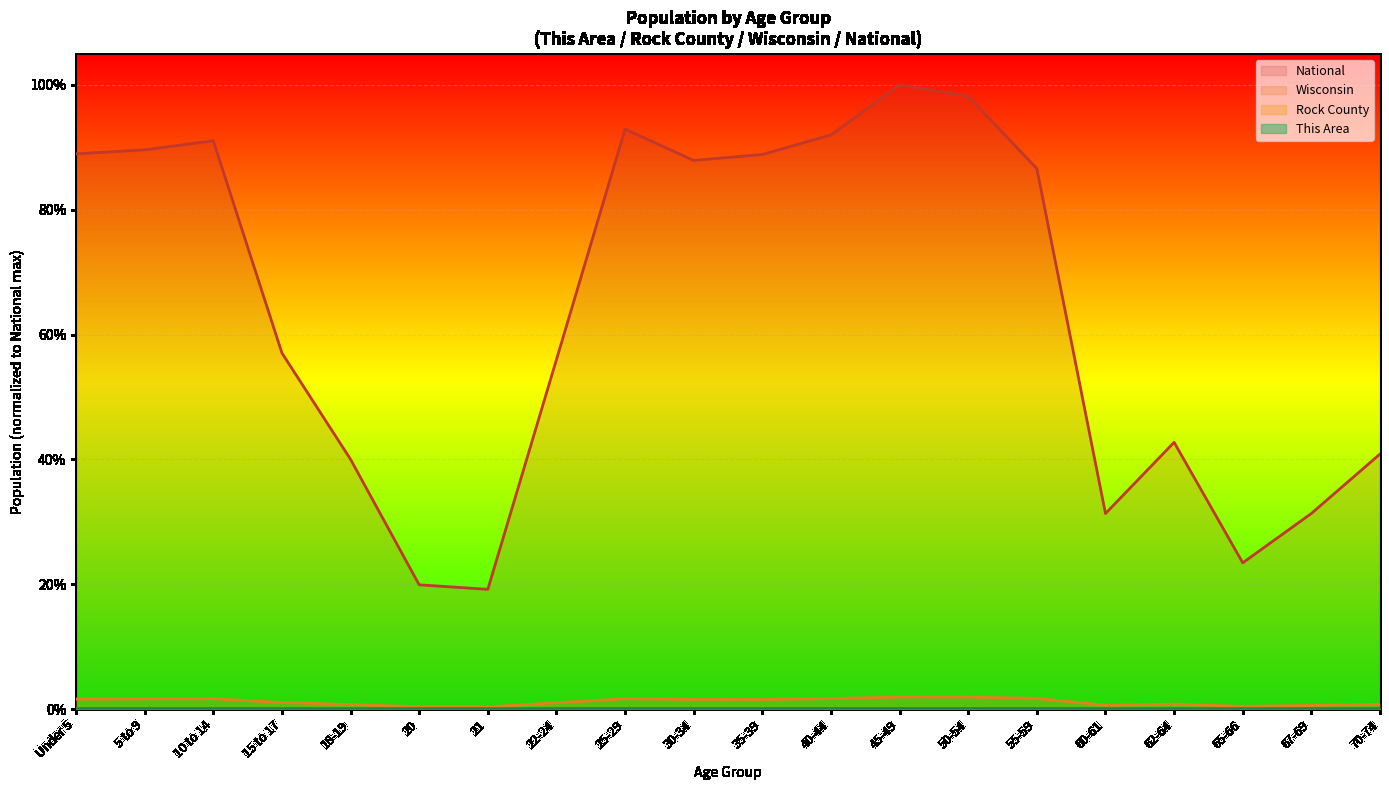

Rank the series by their maximum value, from highest to lowest.

National, Wisconsin, Rock County, This Area